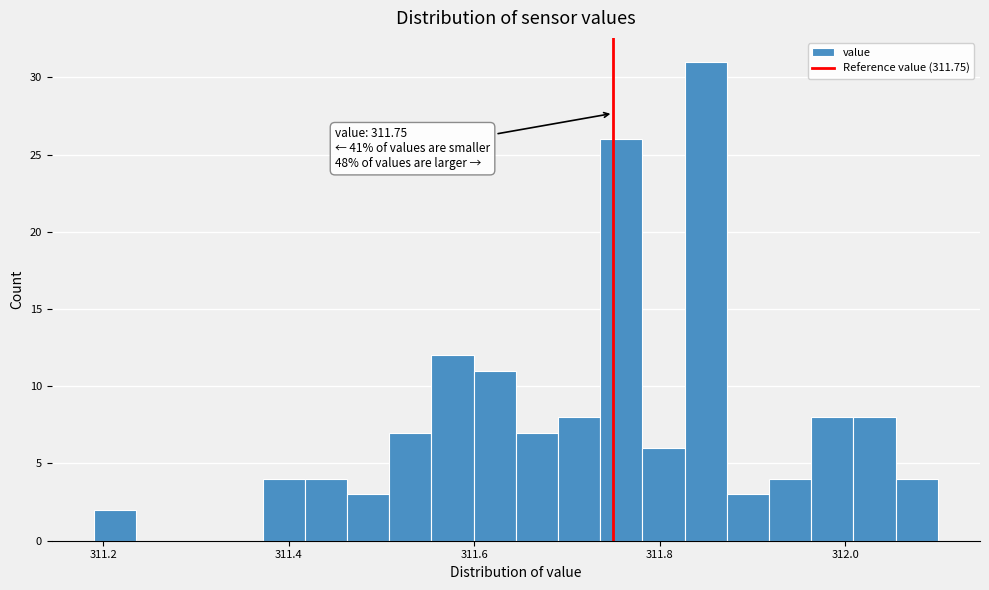

Read against the x-axis, roughly where is the centre of the tallest bar?

311.84